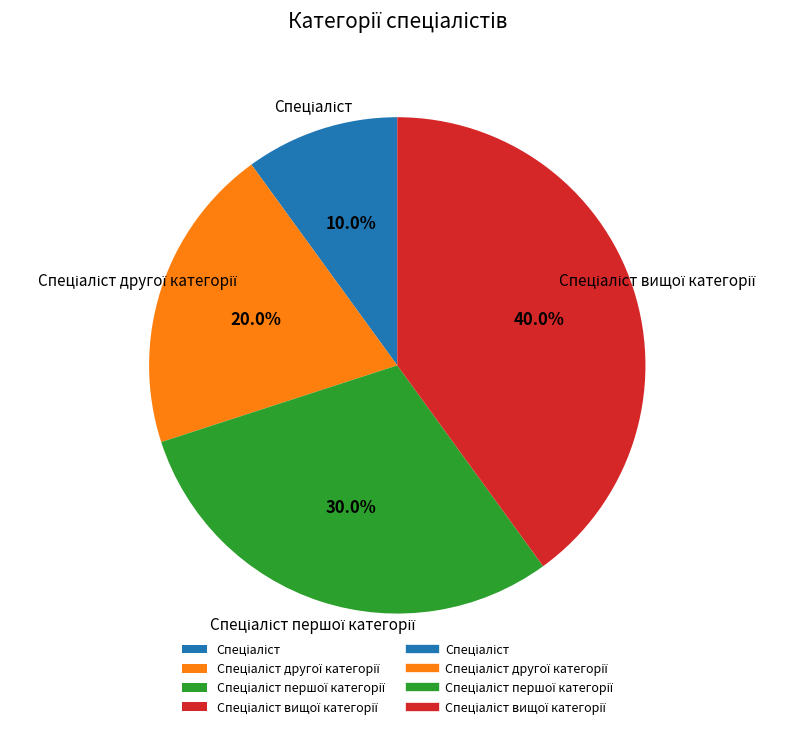

Does any single category account for the majority?

No